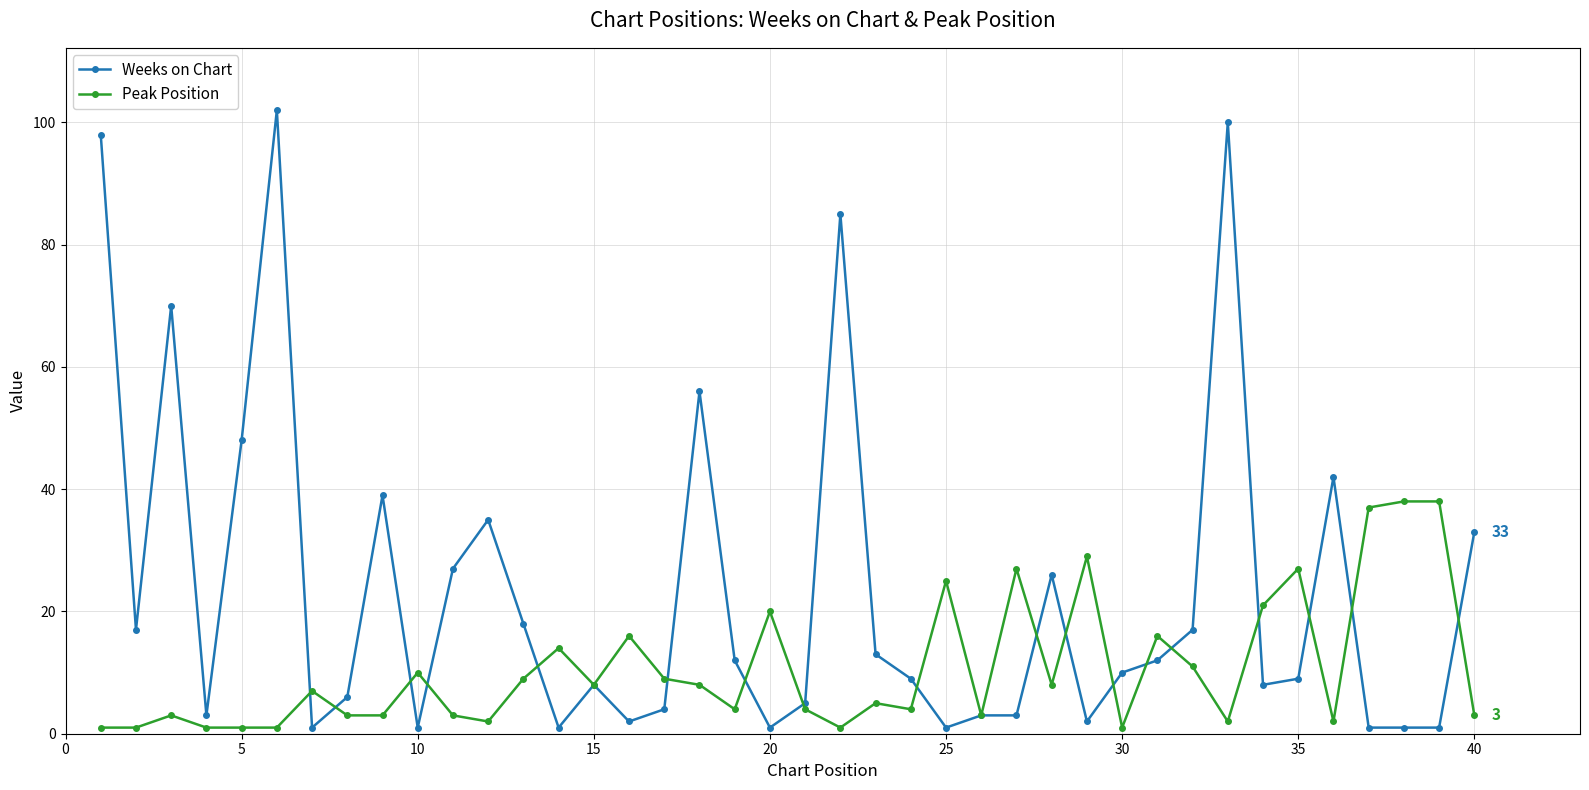

Reading left to right, extract all data points from this chart.

Weeks on Chart: 98	17	70	3	48	102	1	6	39	1	27	35	18	1	8	2	4	56	12	1	5	85	13	9	1	3	3	26	2	10	12	17	100	8	9	42	1	1	1	33
Peak Position: 1	1	3	1	1	1	7	3	3	10	3	2	9	14	8	16	9	8	4	20	4	1	5	4	25	3	27	8	29	1	16	11	2	21	27	2	37	38	38	3